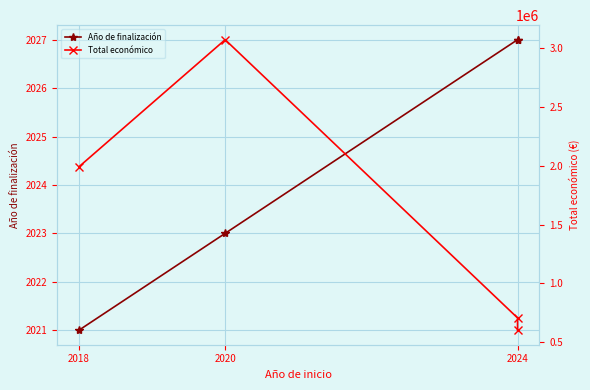

True or false: Total económico and Año de finalización intersect in this chart.

False